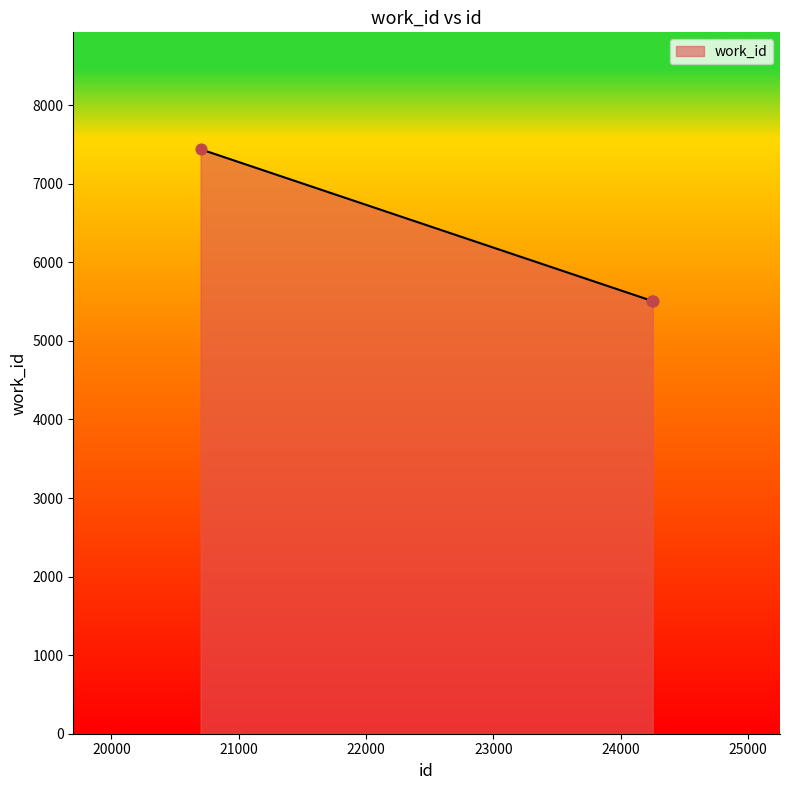

What is the minimum value shown in the chart?

5507